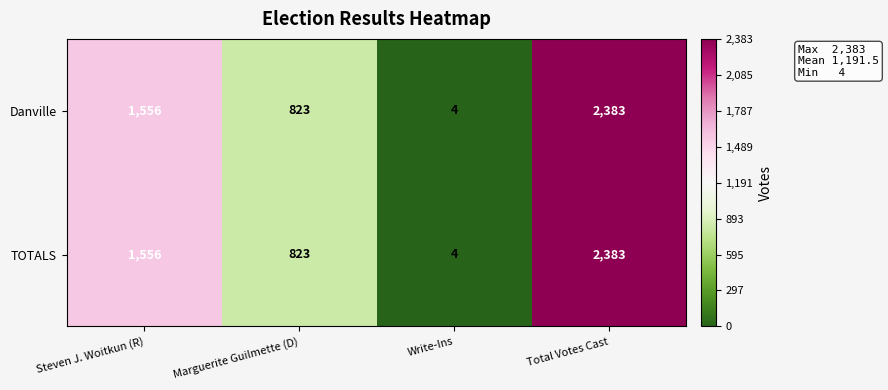

What is the difference between the Danville values at Marguerite Guilmette (D) and Steven J. Woitkun (R)?

733